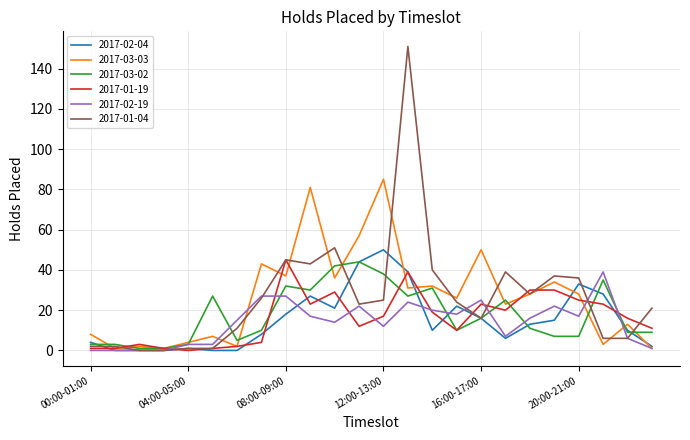

What is the maximum value shown in the chart?

151